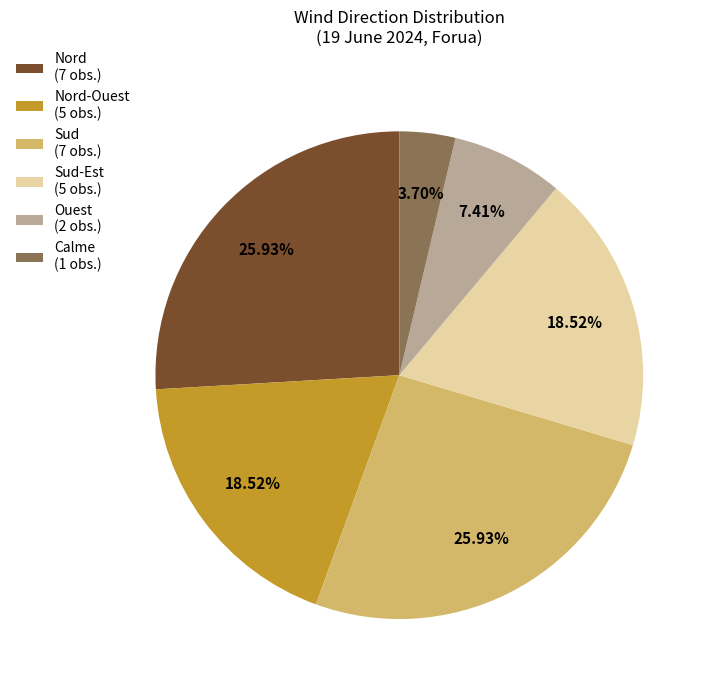

Does Nord (7 obs.) account for over 50% of the chart?

No